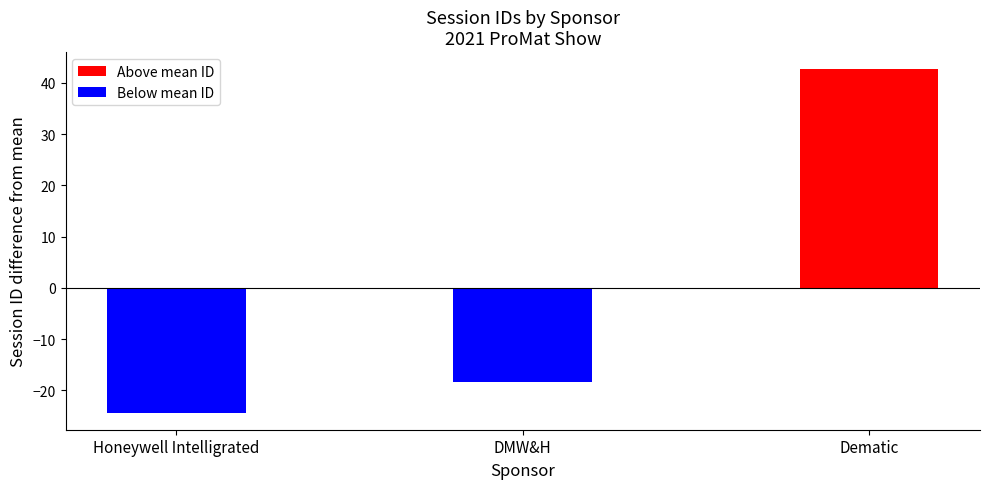

What position from the right is DMW&H?

1